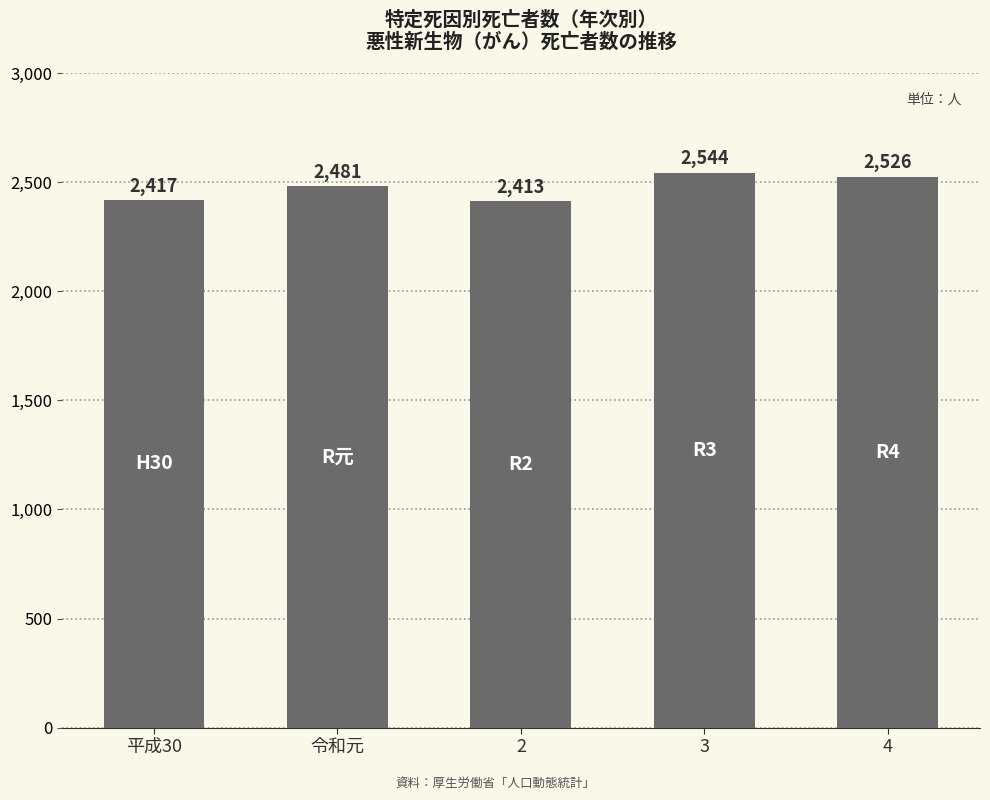

How many series are shown in this chart?

1